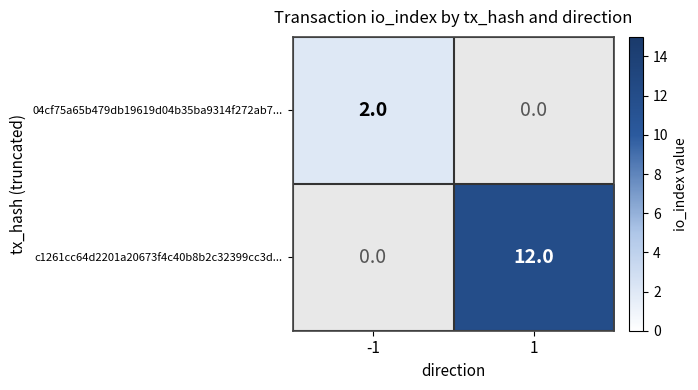

Is it true that c1261cc64d2201a20673f4c40b8b2c32399cc3d... equals 17 at 1?

False